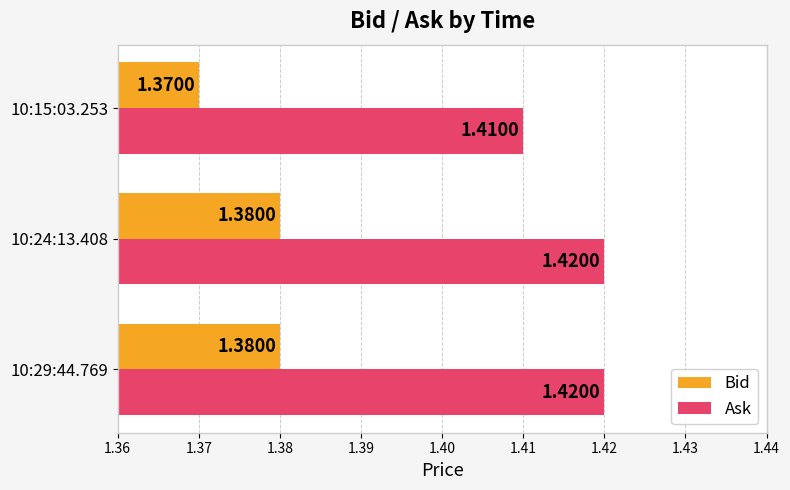

Rank the series by their maximum value, from lowest to highest.

Bid, Ask